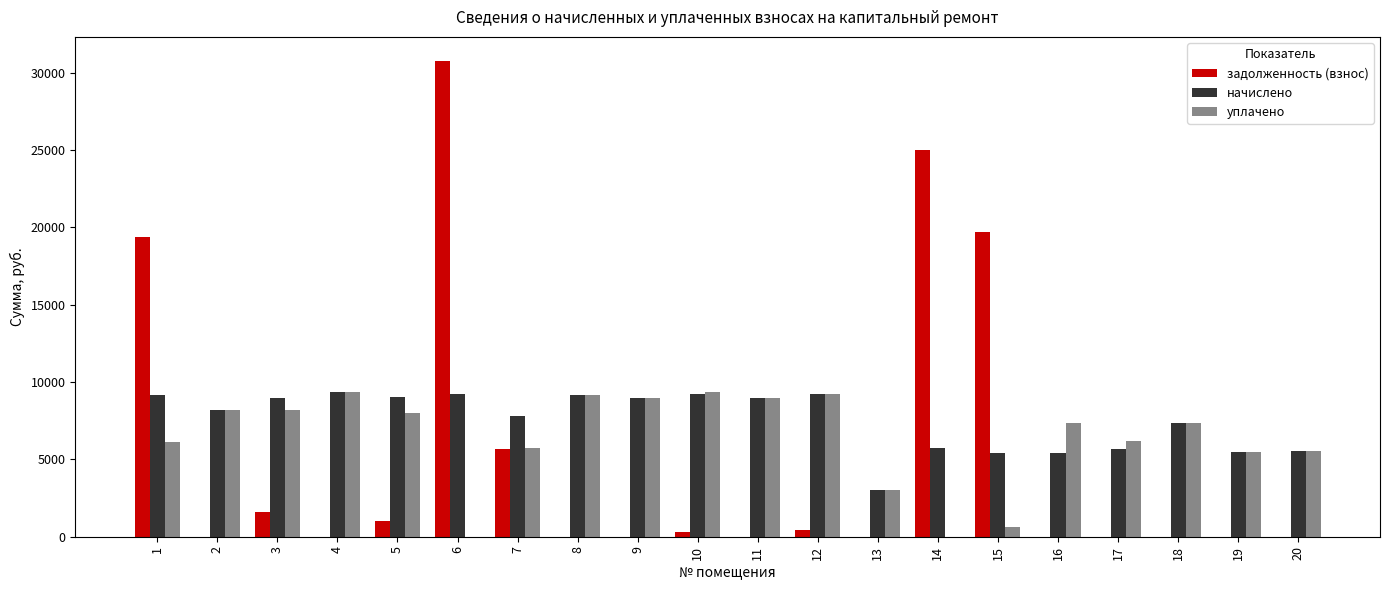

What is the average value of the задолженность (взнос) series?

5192.2